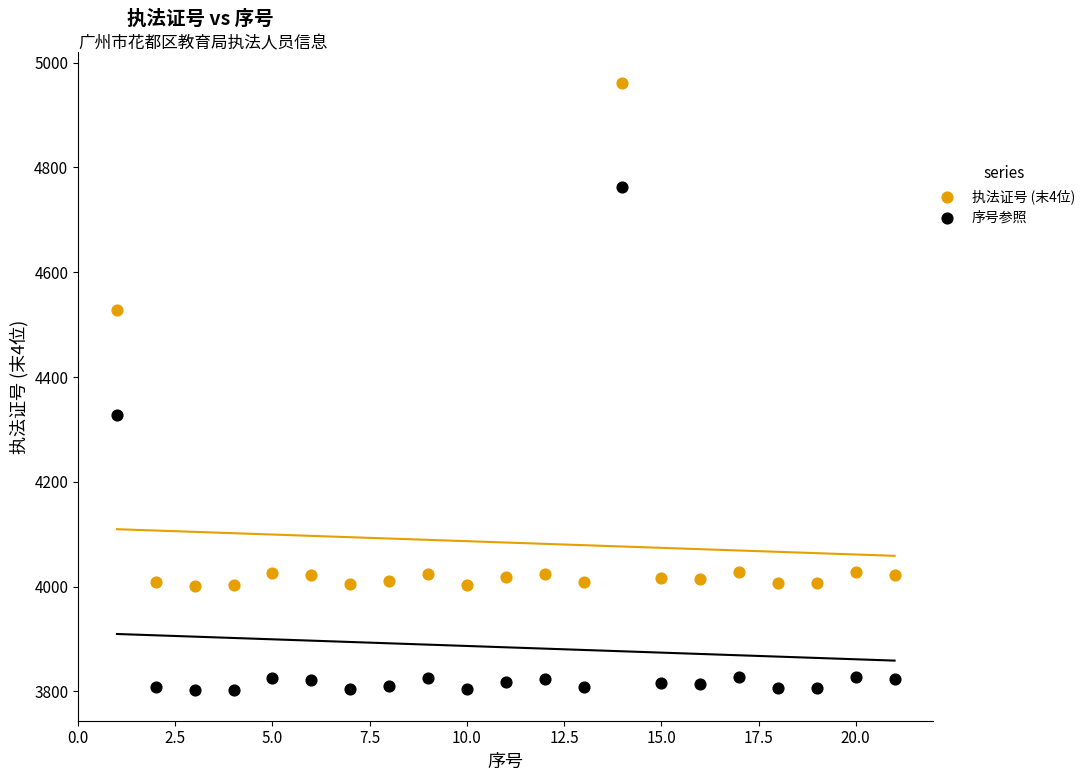

Which series contains the lowest Y value?

序号参照